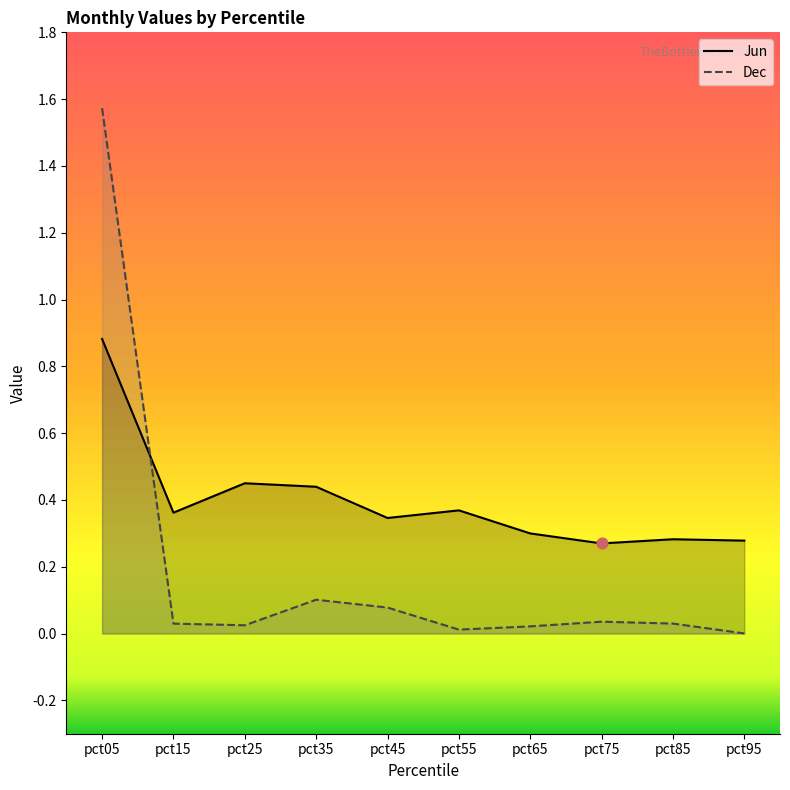

Which series contains the lowest Y value?

Dec